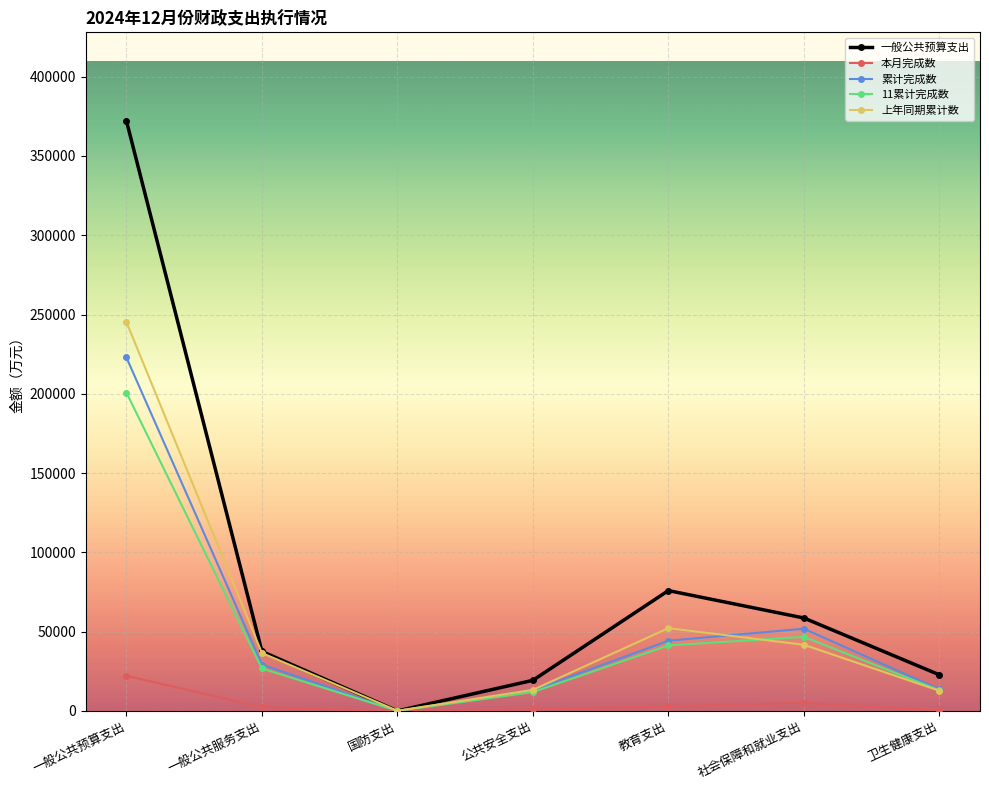

List the series in order of their peak value, highest first.

一般公共预算支出, 上年同期累计数, 累计完成数, 11累计完成数, 本月完成数